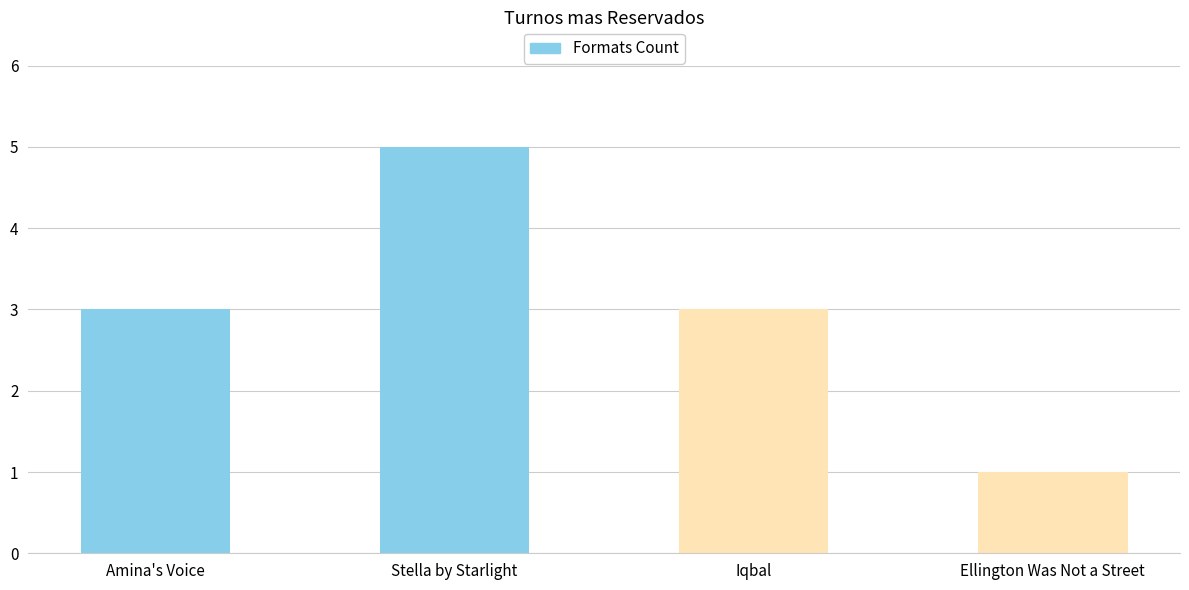

At which category does the chart reach its peak across all series?

Stella by Starlight